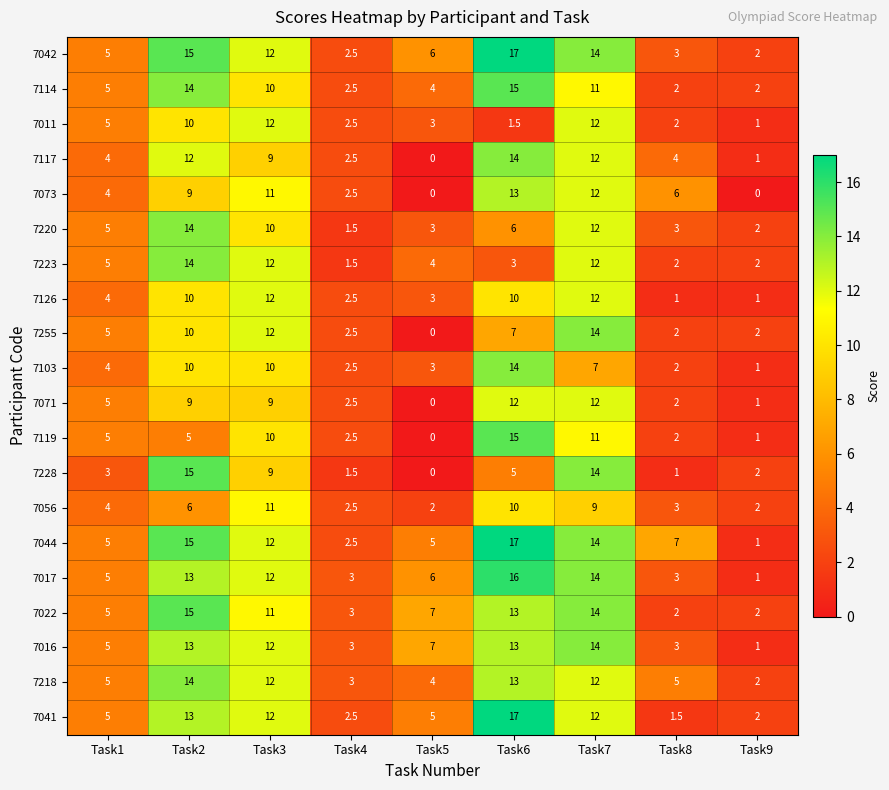

True or false: 7114 has a value of 15.0 at Task6.

True